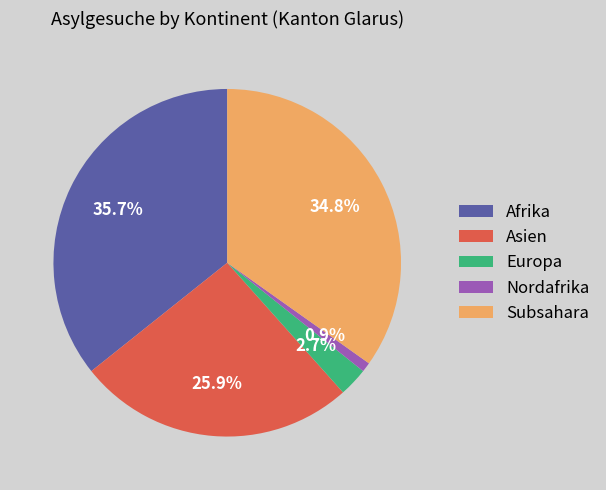

True or false: Subsahara accounts for 35% of the total.

True